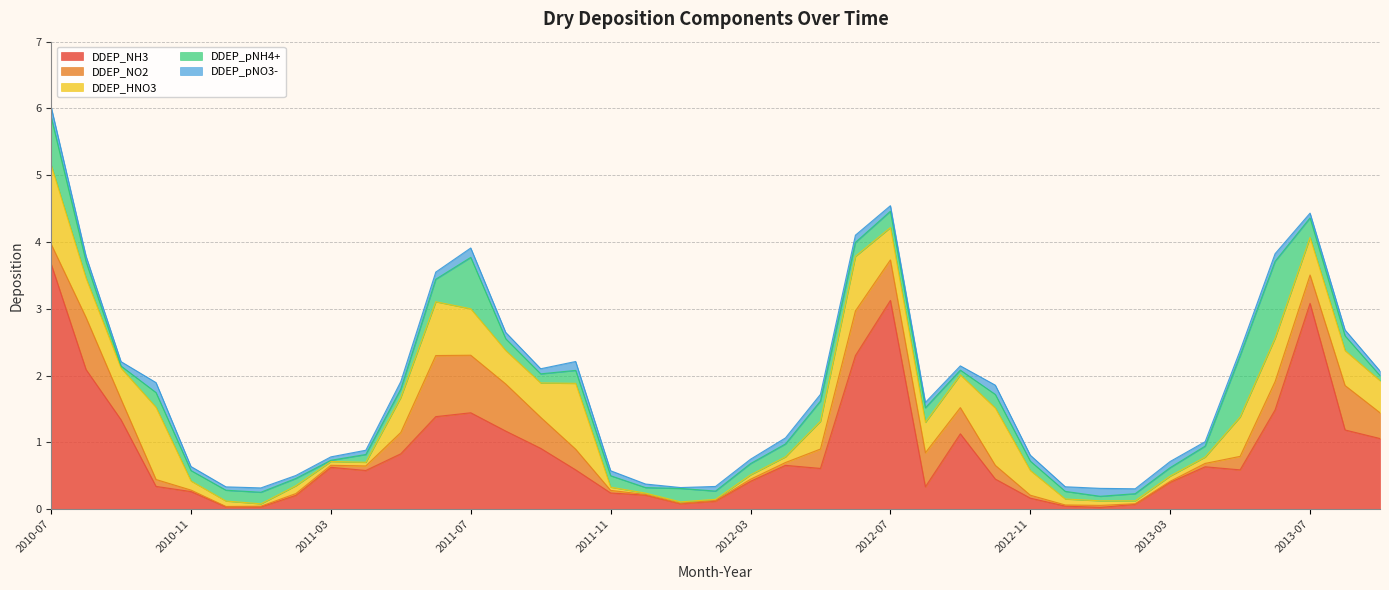

True or false: DDEP_HNO3 and DDEP_pNH4+ intersect in this chart.

True